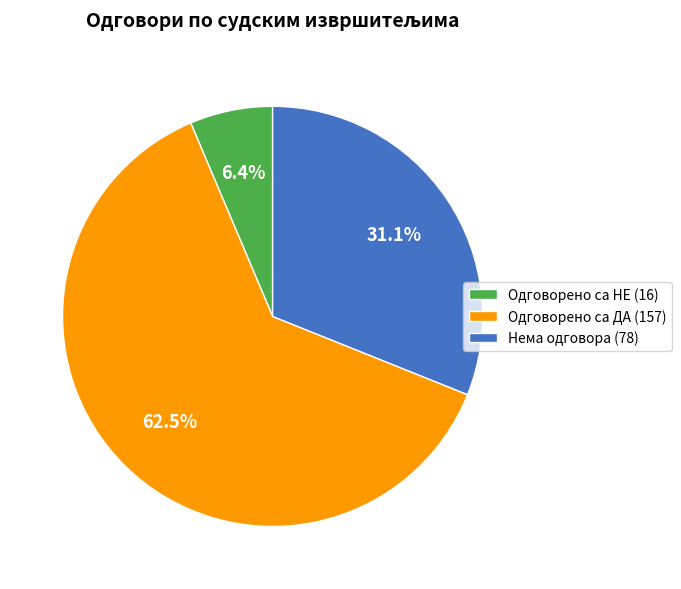

Between Нема одговора (78) and Одговорено са ДА (157), which is larger?

Одговорено са ДА (157)